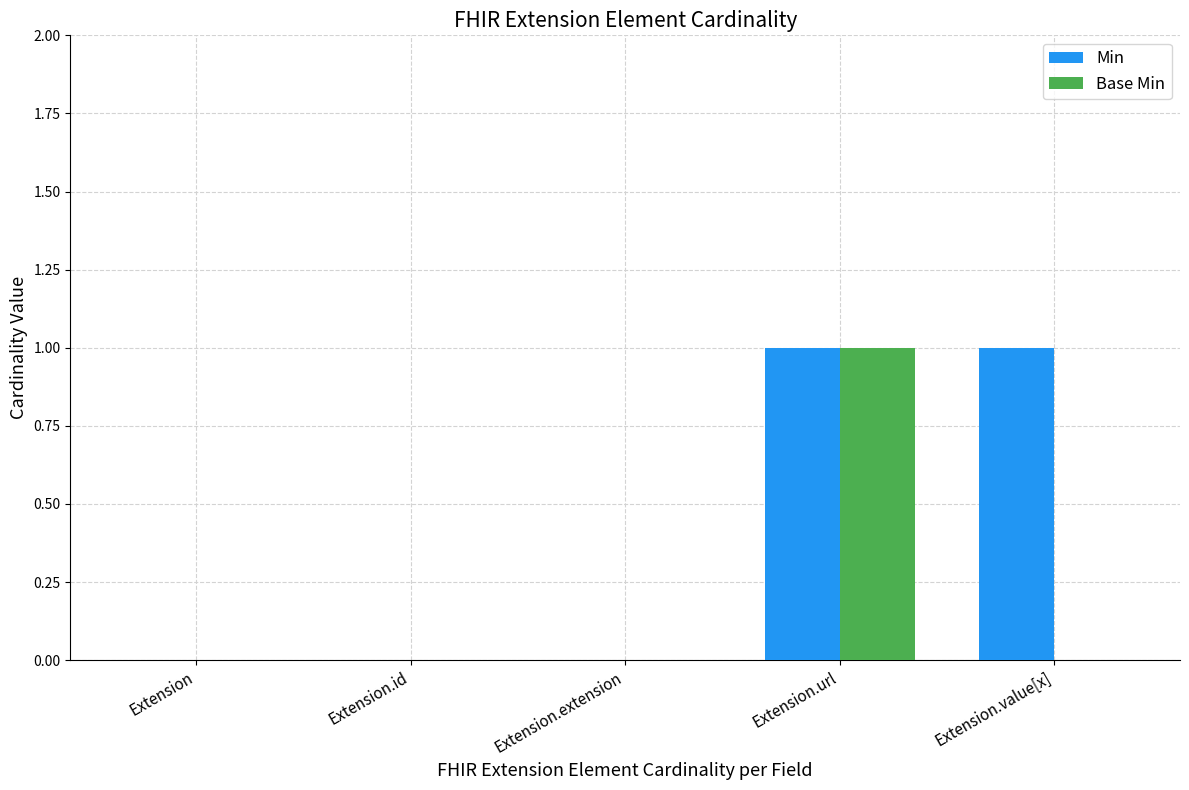

Is it true that Min equals 1 at Extension.value[x]?

True